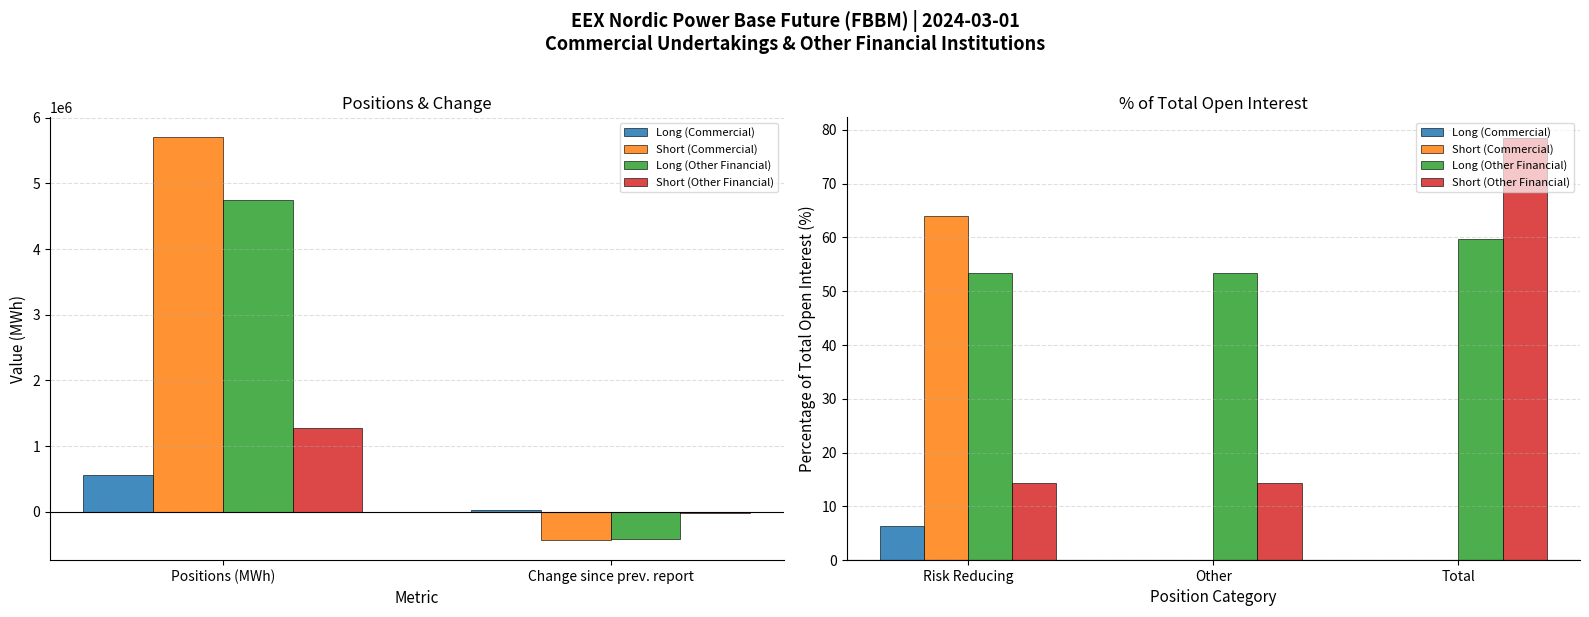

Does the chart contain any negative values?

No